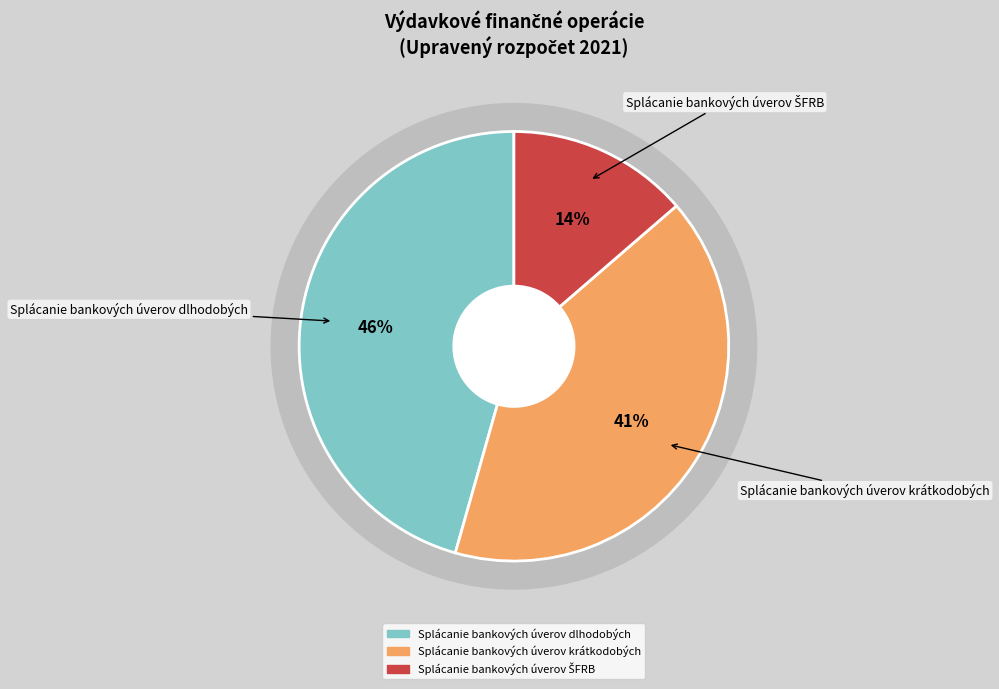

Is Splácanie bankových úverov krátkodobých the majority of the pie?

No